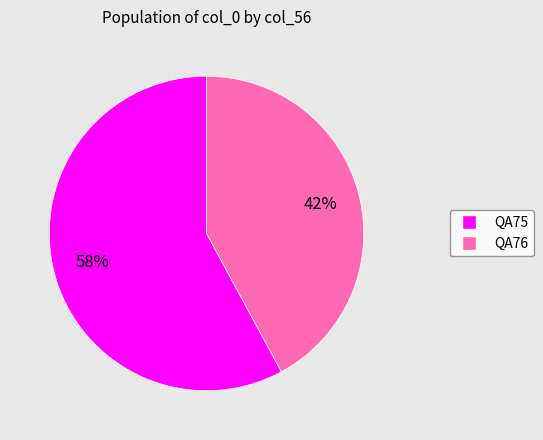

What is the smallest slice in the pie chart?

QA76